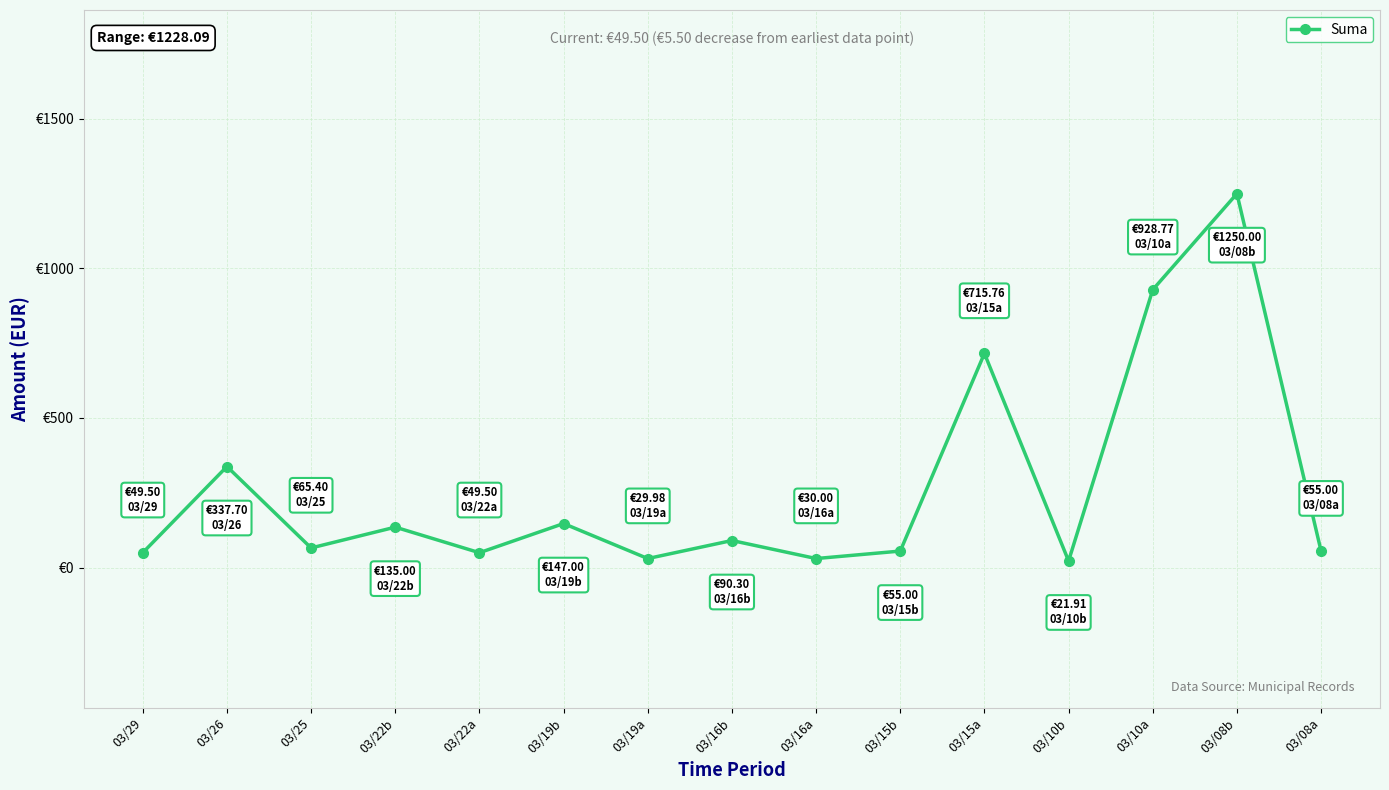

What is the label of the 1st point from the left?

03/29